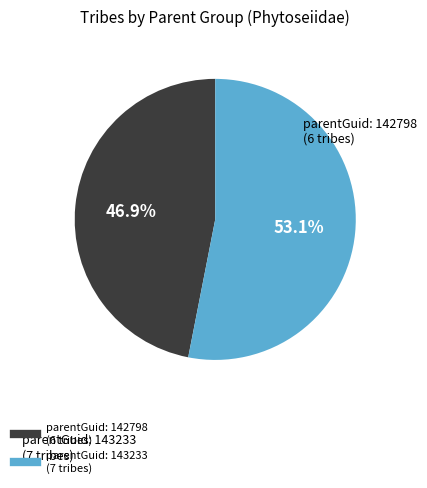

Does any single category account for the majority?

Yes